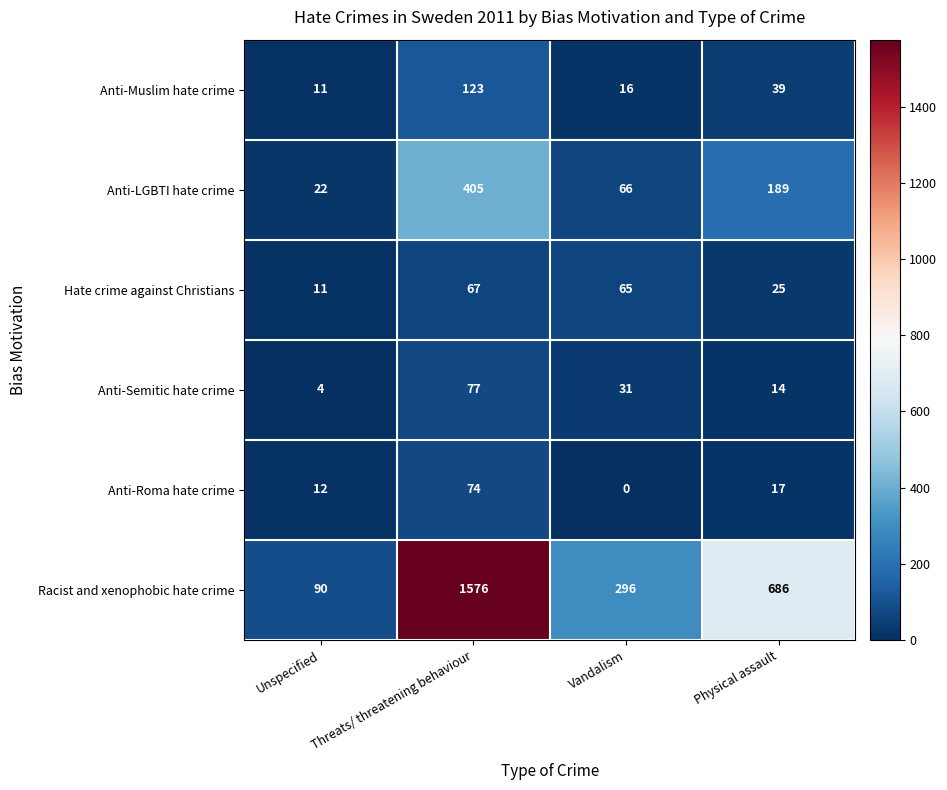

What is the greatest value displayed?

1576